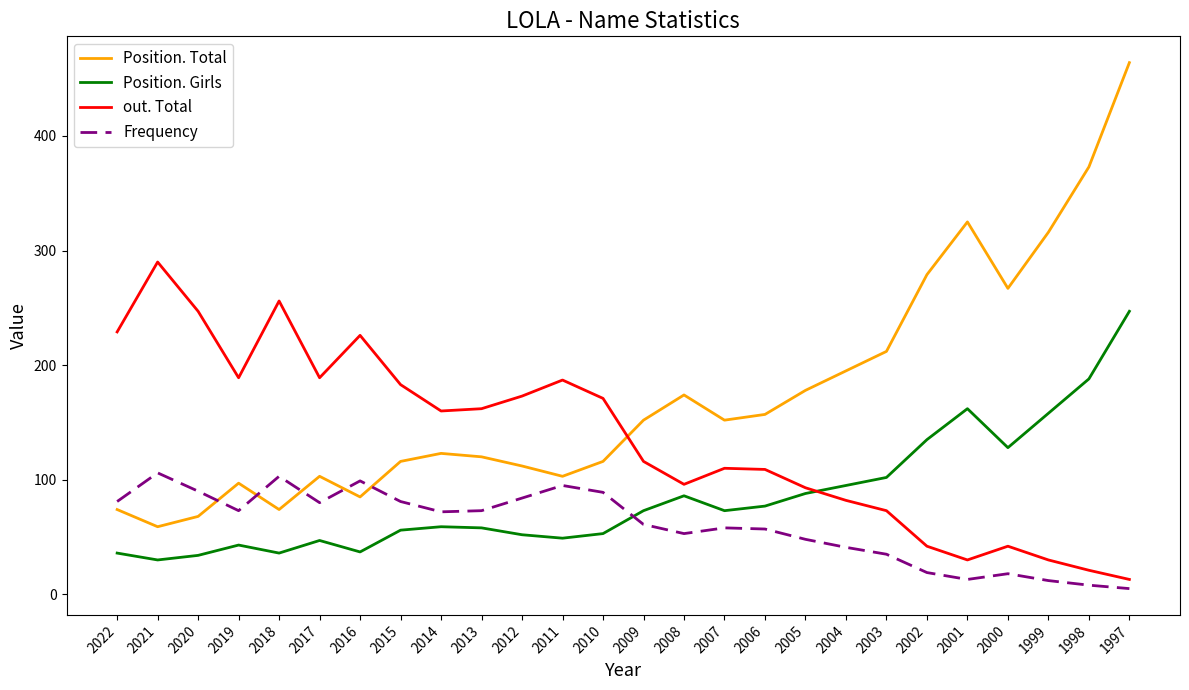

At 2017, list the series in order from smallest to largest.

Position. Girls, Frequency, Position. Total, out. Total